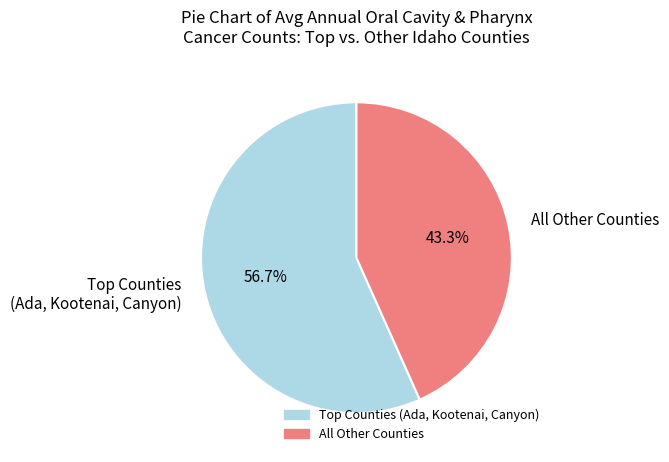

Is there any slice that represents more than half of the pie?

Yes